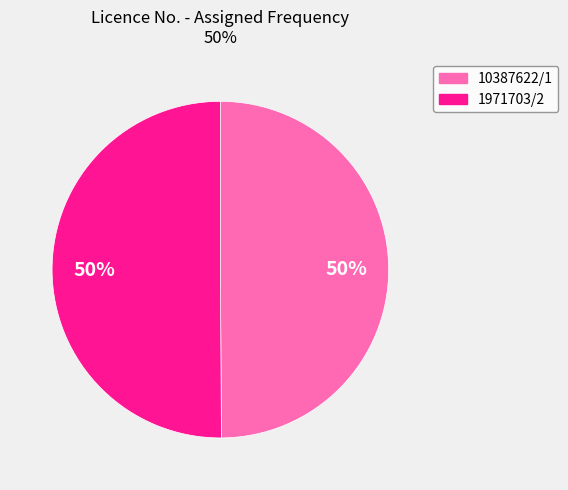

Combined, do 10387622/1 and 1971703/2 account for over 50%?

Yes